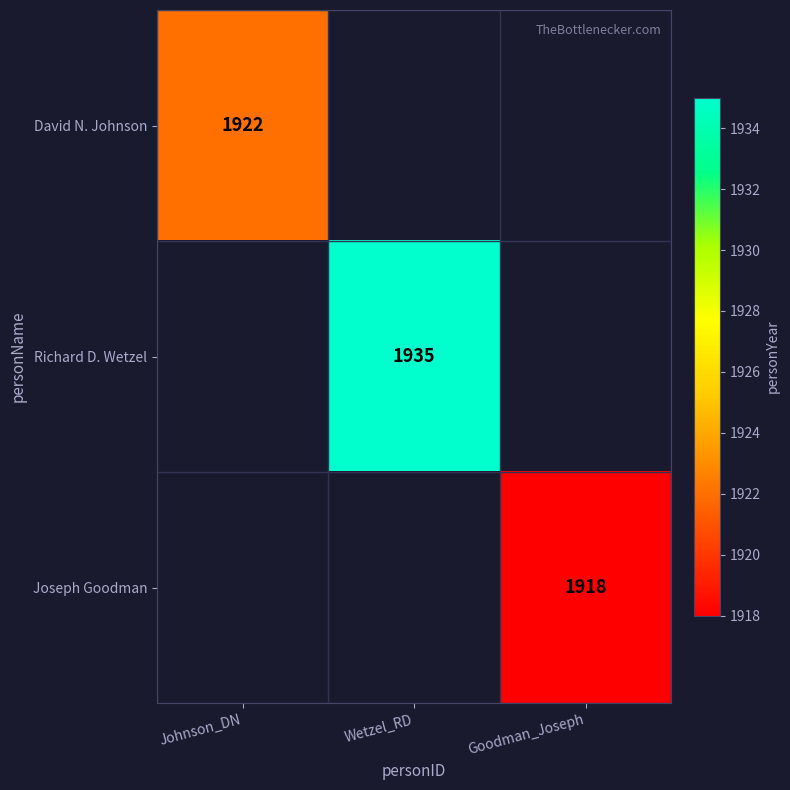

Is it true that Joseph Goodman equals 756.5 at Goodman_Joseph?

False